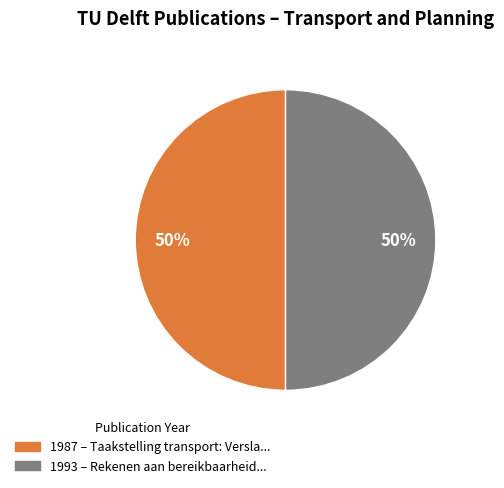

Is the sum of 1987 and 1993 greater than half?

Yes